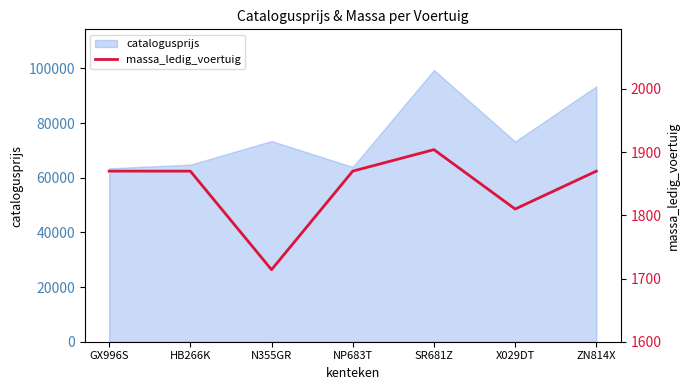

How many values are between 1810 and 1870?

5